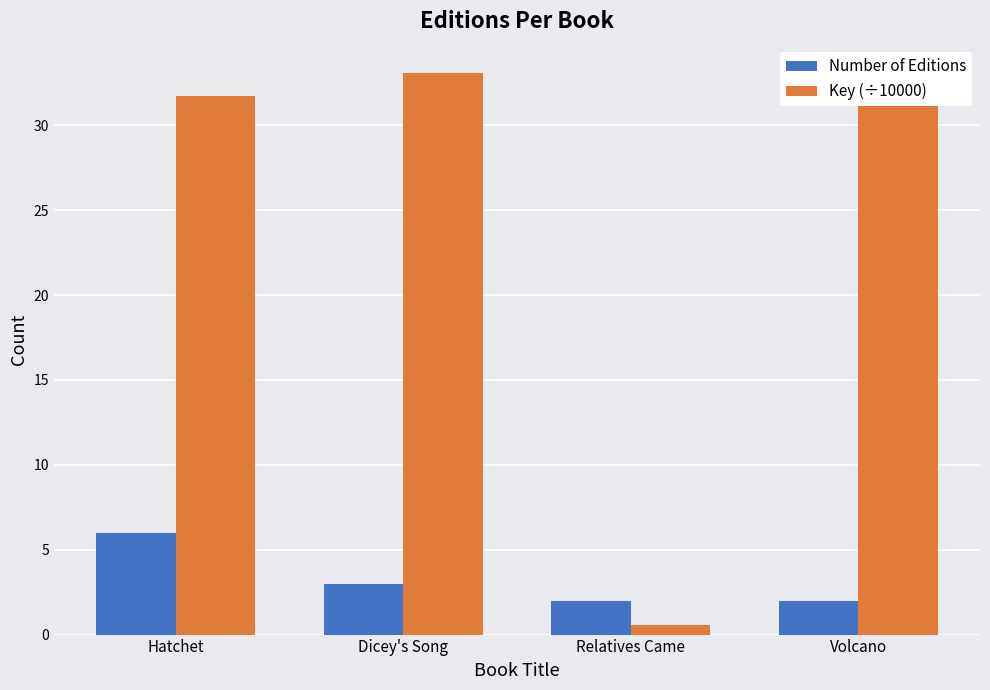

At which category is the sum across all series the highest?

Hatchet